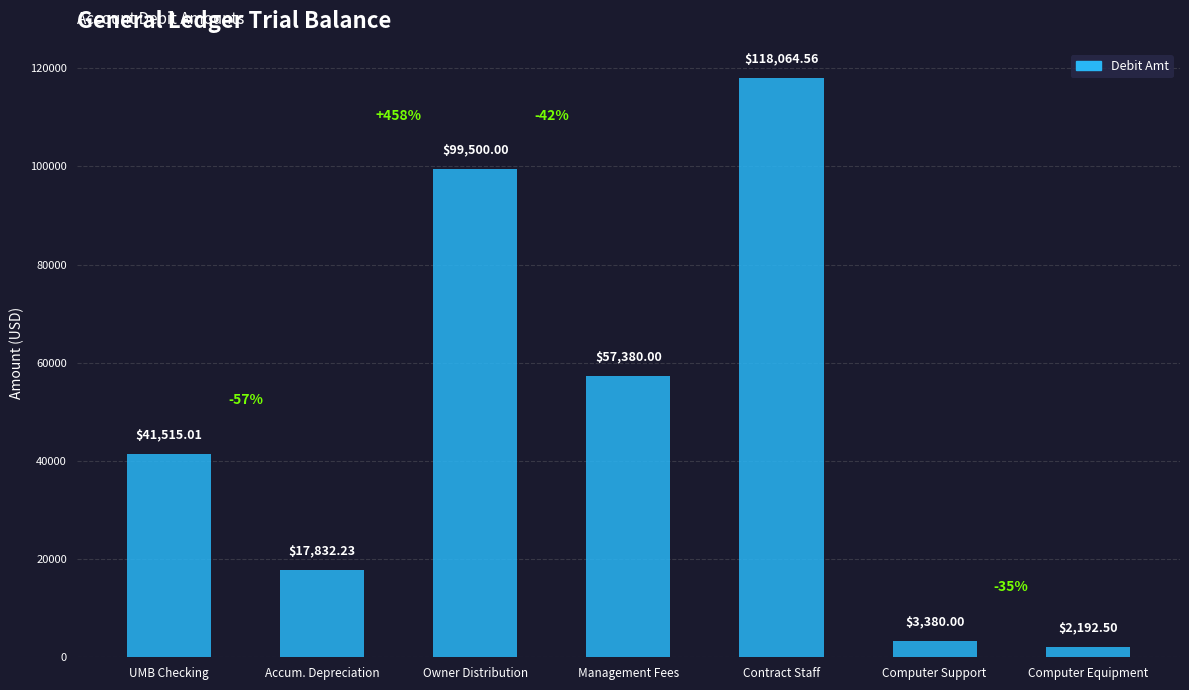

What is the average value?

48552.0